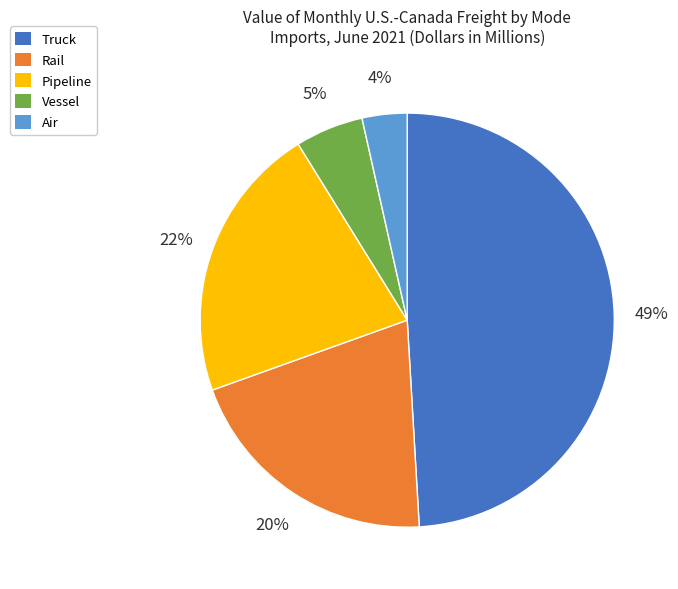

What percentage is the Pipeline slice, to the nearest percent?

22%